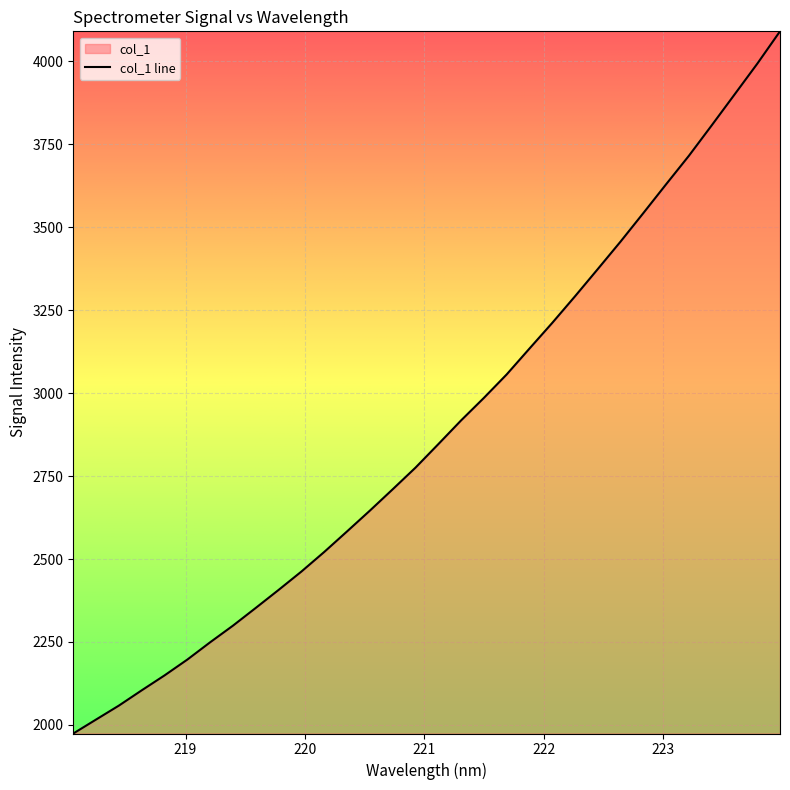

Rank the categories by value from lowest to highest.

218.0596, 218.2508, 218.442, 218.6332, 218.8244, 219.0156, 219.2067, 219.3979, 219.589, 219.7801, 219.9712, 220.1623, 220.3533, 220.5444, 220.7354, 220.9264, 221.1174, 221.3083, 221.4993, 221.6902, 221.8812, 222.0721, 222.263, 222.4538, 222.6447, 222.8355, 223.0264, 223.2172, 223.408, 223.5987, 223.7895, 223.9802